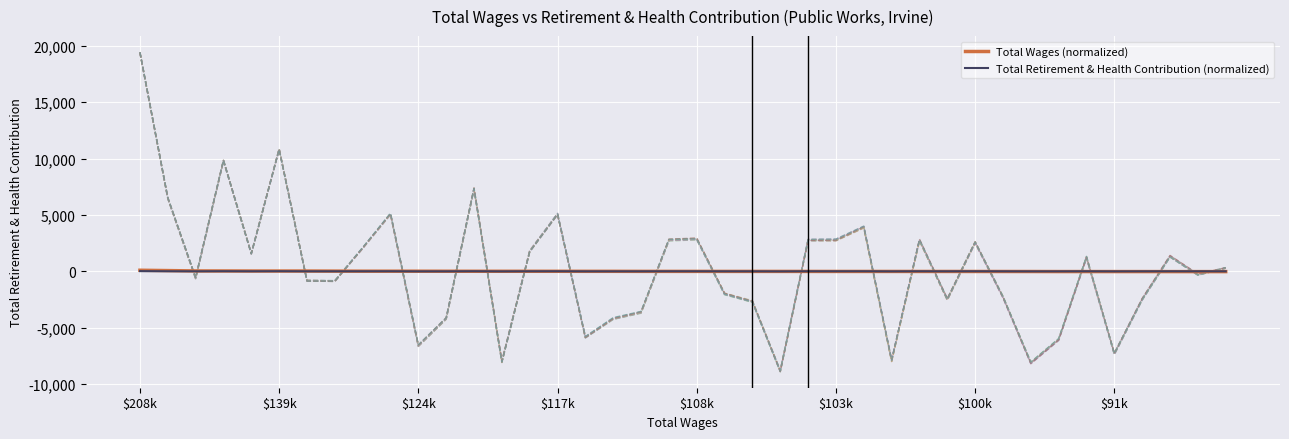

What is the difference between the Total Retirement & Health Contribution (normalized) values at 9 and 18?

7.0